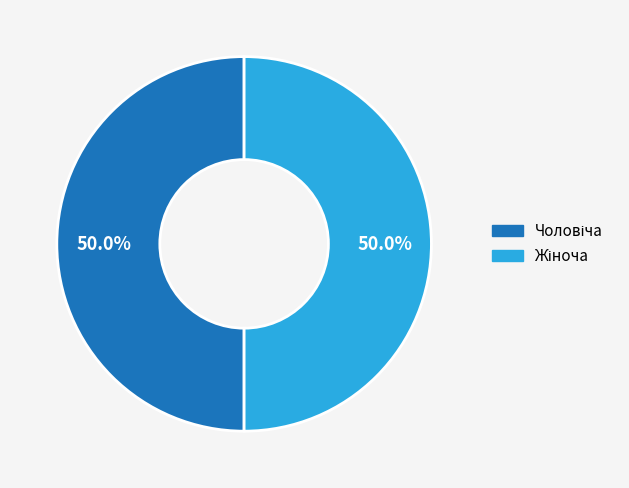

To the nearest percent, what is the difference between the largest and smallest slice percentages?

0%